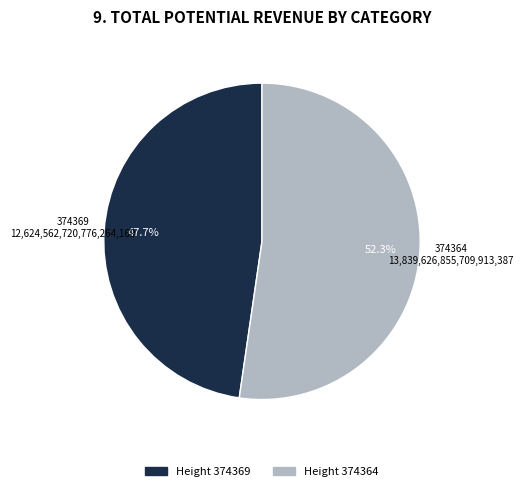

Is there a majority slice in this chart?

Yes